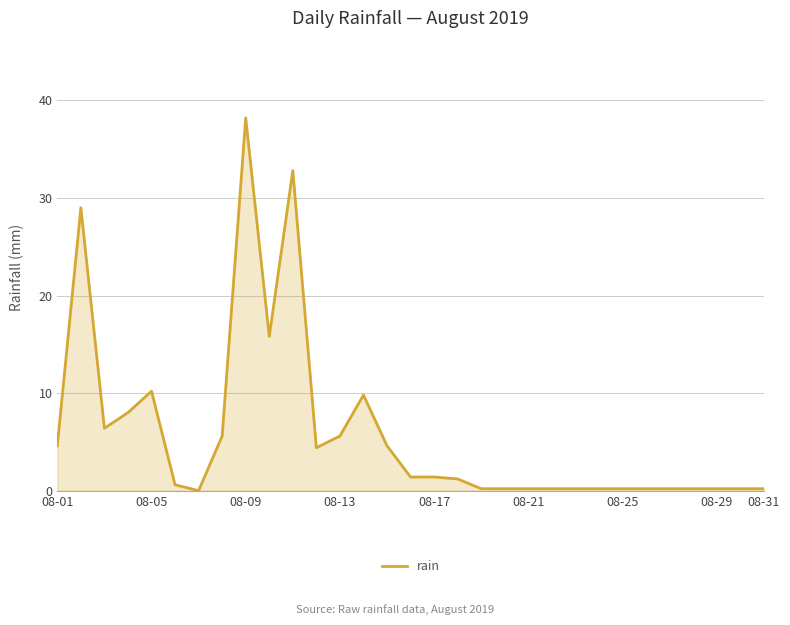

What is the difference between the maximum and minimum values?

38.2